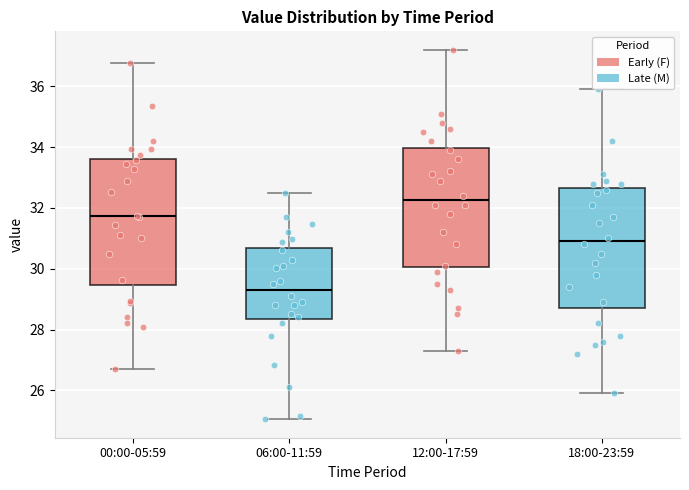

Which box has the highest median line?

12:00-17:59